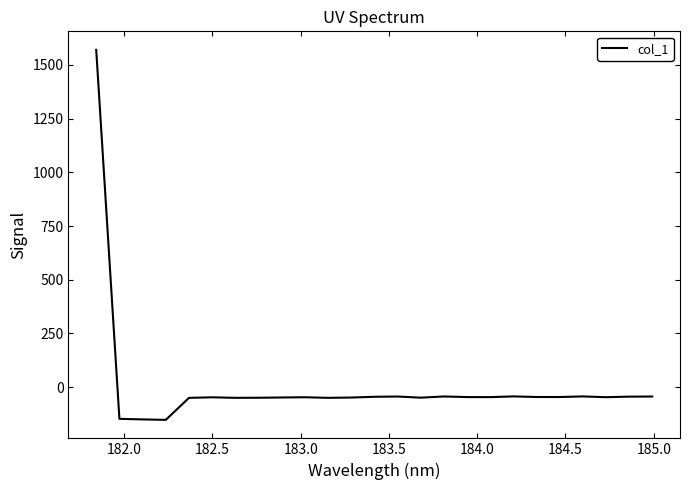

What is the maximum value shown in the chart?

1570.0